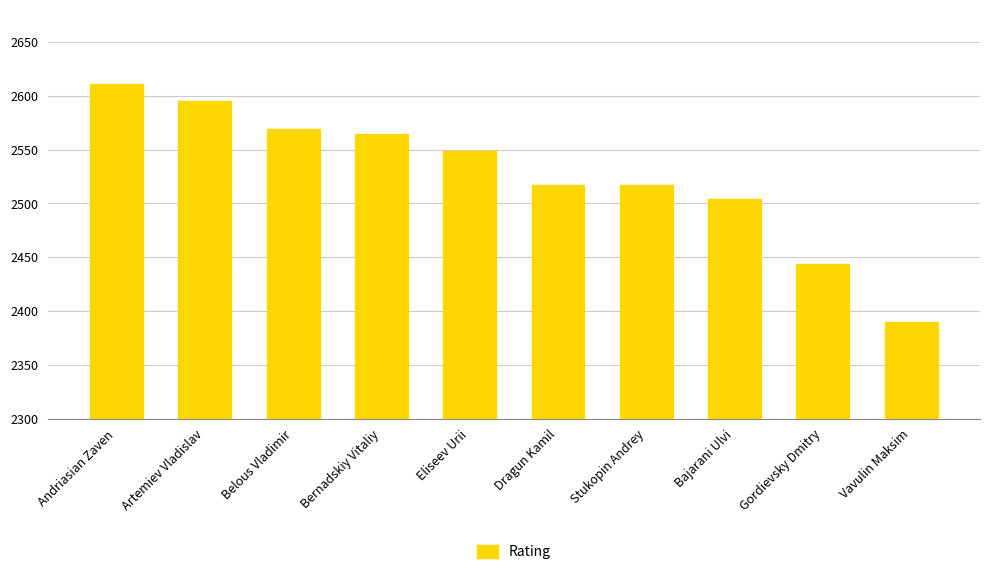

What is the change in value from Bernadskiy Vitaliy to Dragun Kamil?

-48